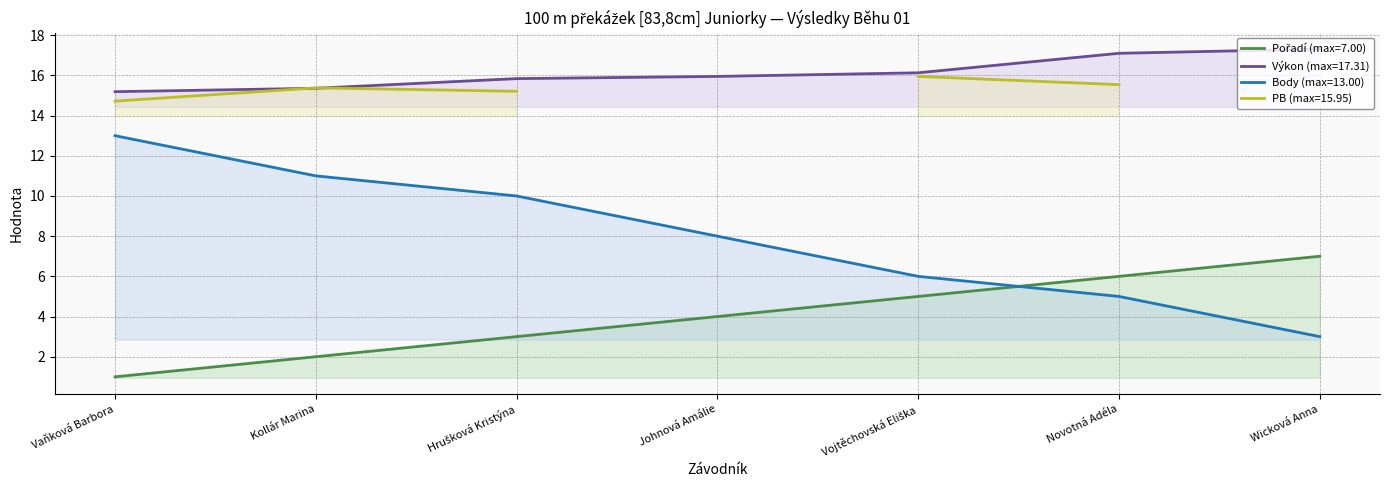

Which series changed the most between Hrušková Kristýna and Novotná Adéla?

Body